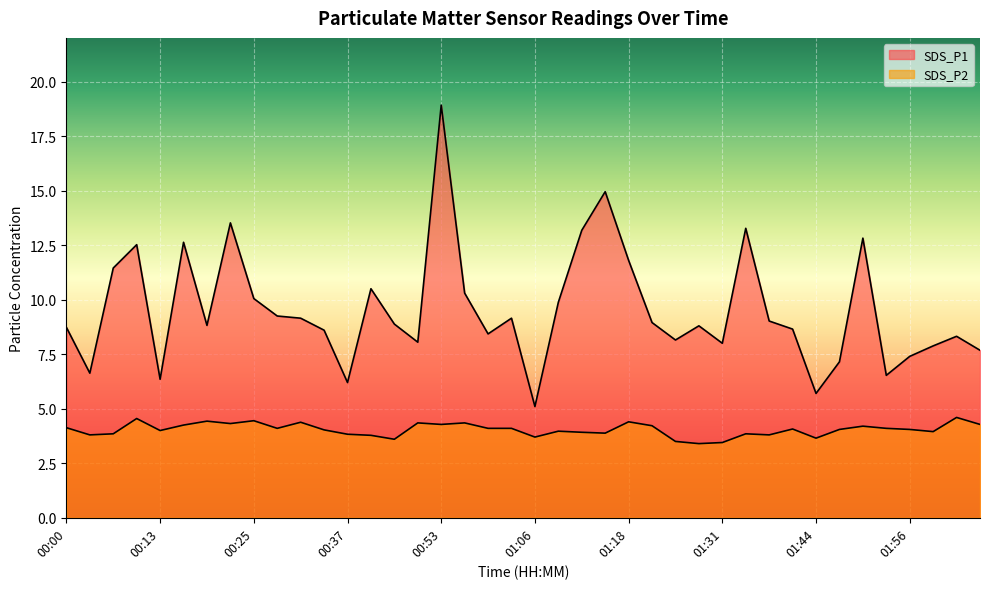

How many lines are shown in the chart?

2